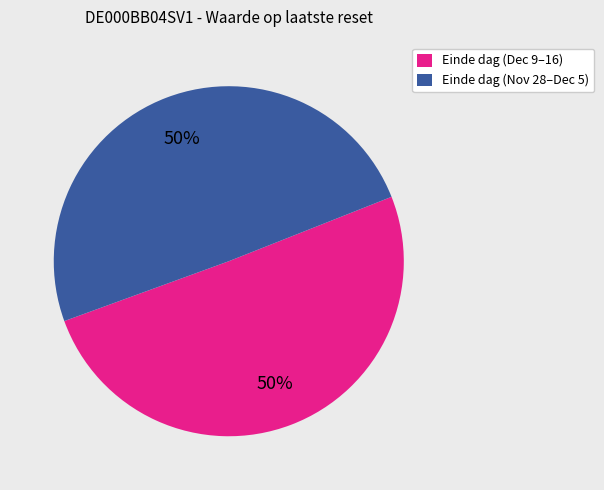

To the nearest percent, what is the average slice percentage?

50%